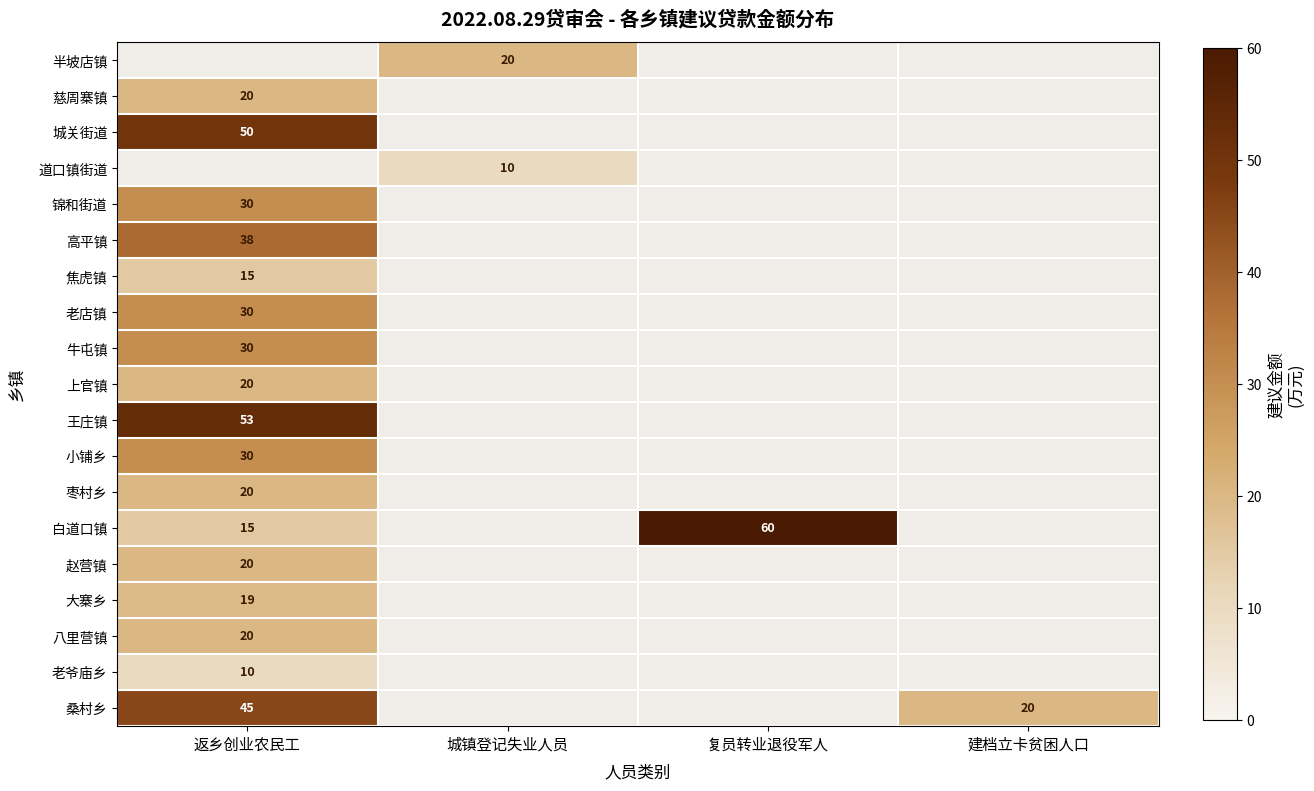

The value of 枣村乡 at 返乡创业农民工 is 32. True or false?

False